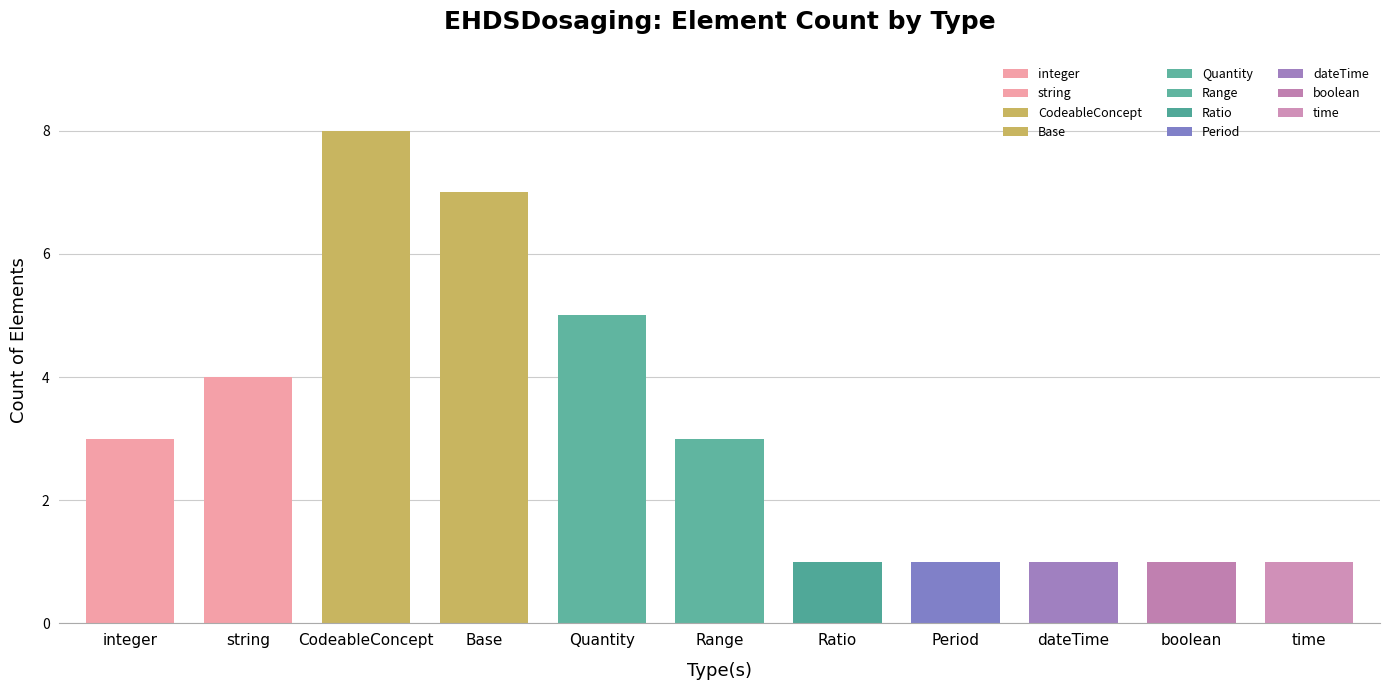

How many categories are shown in the chart?

11